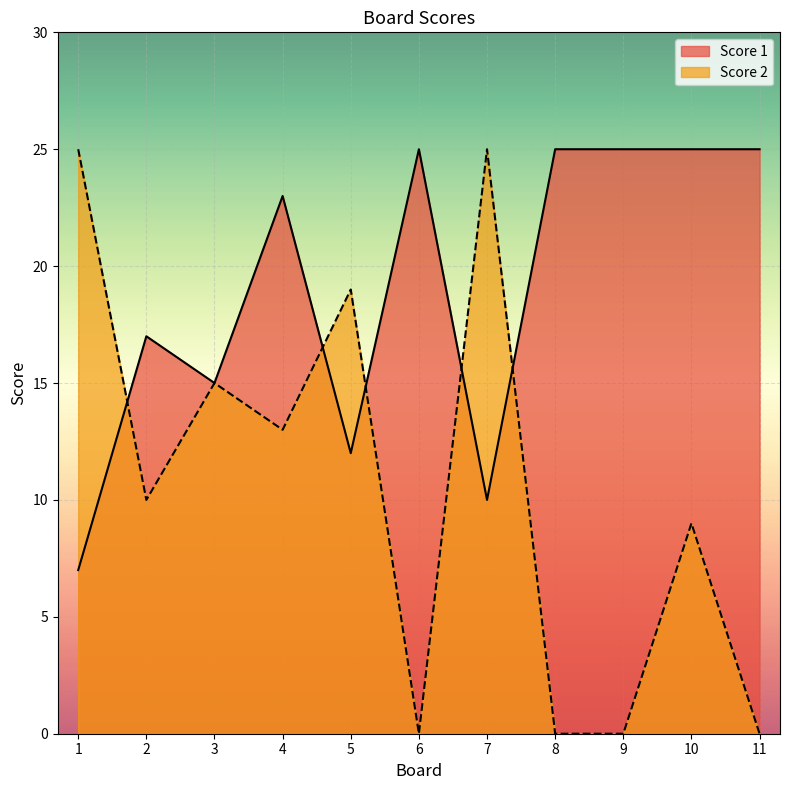

Does the chart display data point markers on the line(s)?

No